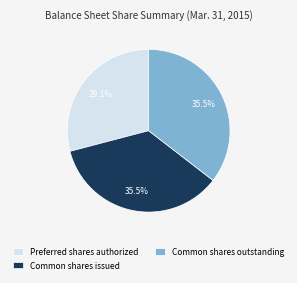

What is the ratio of the value at Common shares issued to the value at Preferred shares authorized?

1.2